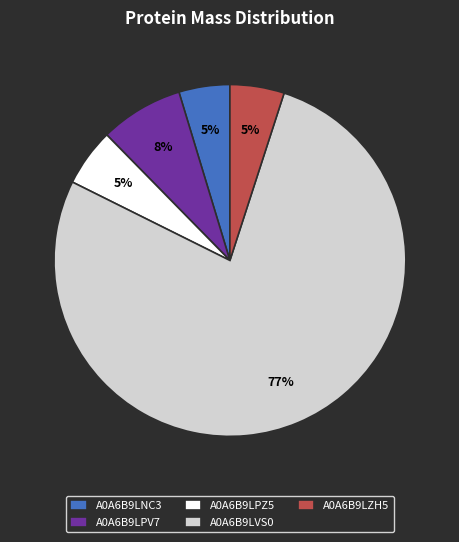

How many segments does this pie chart have?

5